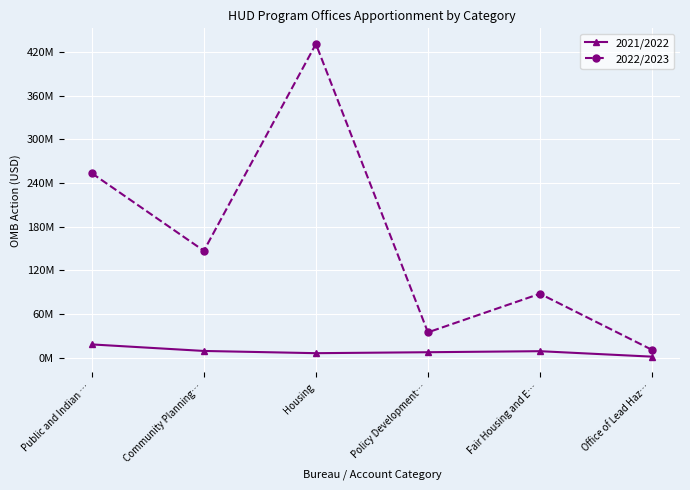

At which label is 2022/2023 closest to 221000000?

Public and Indian …